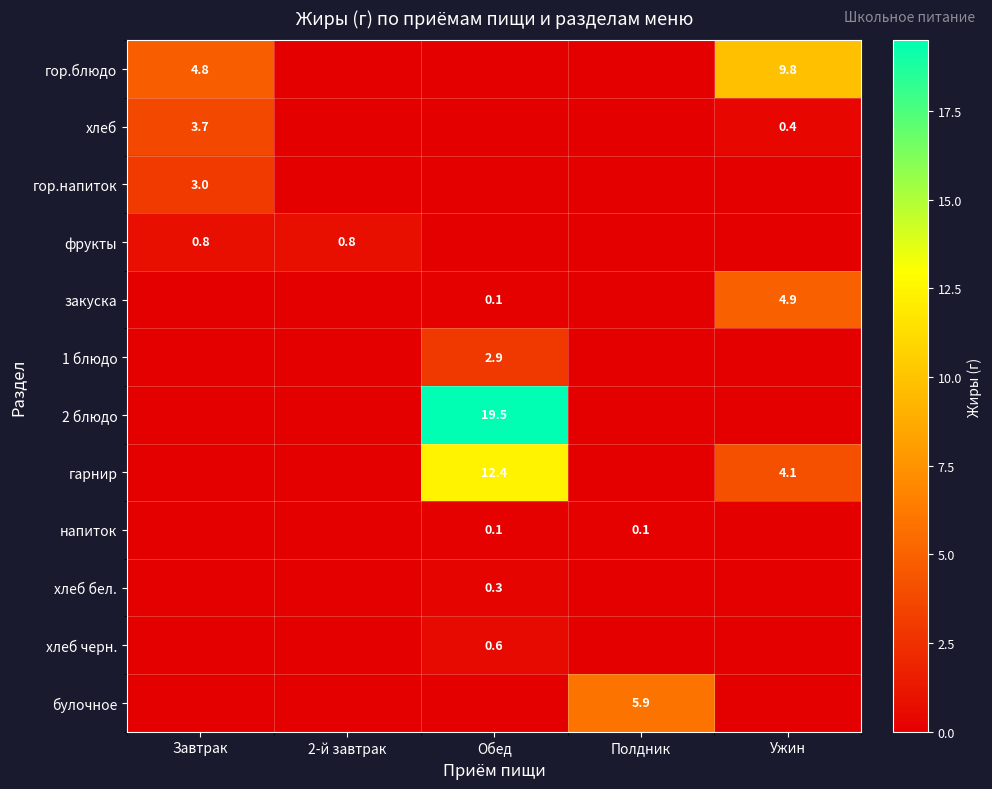

The value of напиток at Полдник is 0.1. True or false?

True